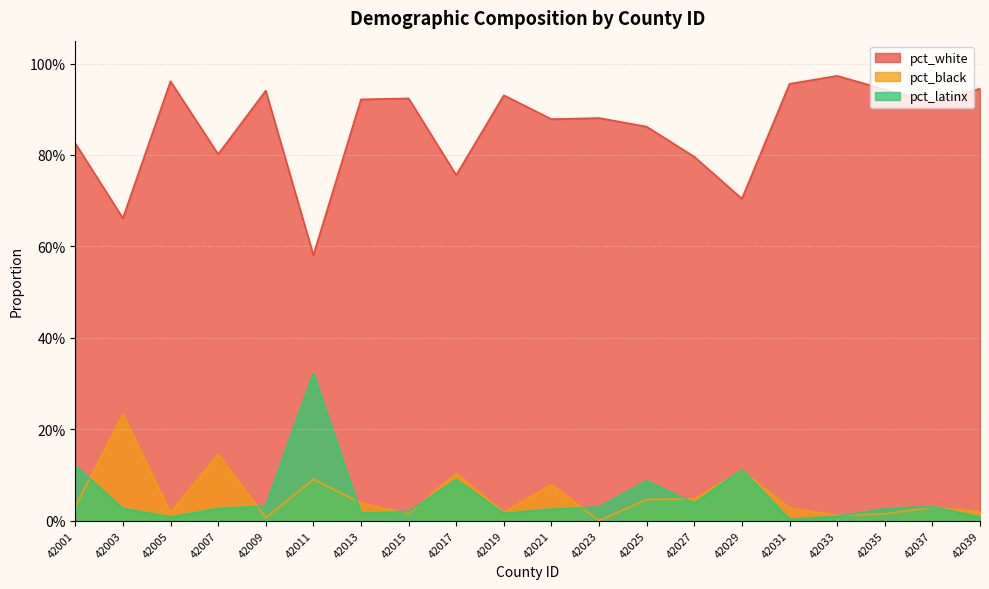

Reading left to right, list all the values displayed in this chart.

pct_white: 0.8	0.7	1.0	0.8	0.9	0.6	0.9	0.9	0.8	0.9	0.9	0.9	0.9	0.8	0.7	1.0	1.0	0.9	0.9	0.9
pct_black: 0.0	0.2	0.0	0.1	0.0	0.1	0.0	0.0	0.1	0.0	0.1	0.0	0.0	0.0	0.1	0.0	0.0	0.0	0.0	0.0
pct_latinx: 0.1	0.0	0.0	0.0	0.0	0.3	0.0	0.0	0.1	0.0	0.0	0.0	0.1	0.0	0.1	0.0	0.0	0.0	0.0	0.0